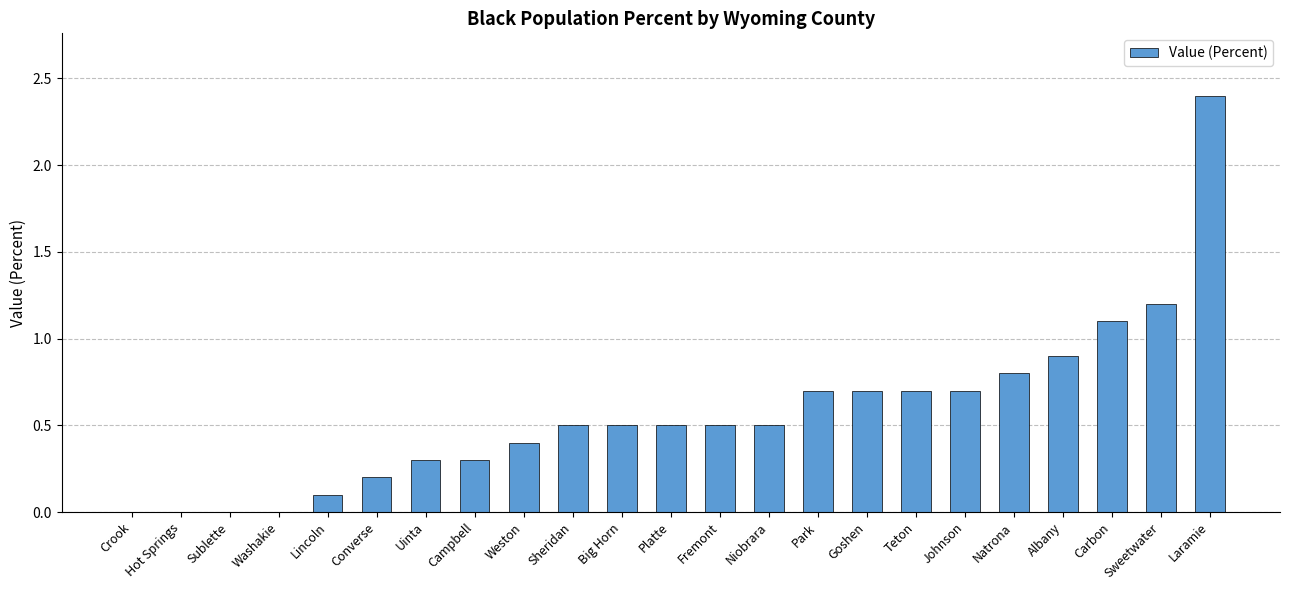

What is the ratio of the value at Park to the value at Carbon?

0.6